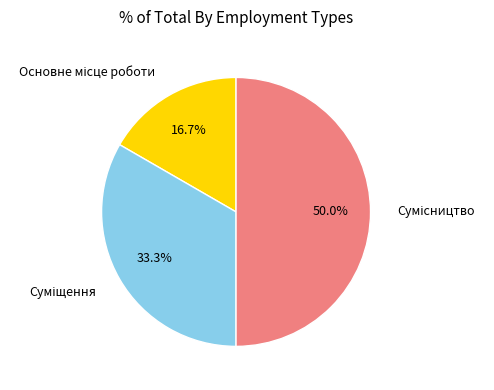

How many segments does this pie chart have?

3